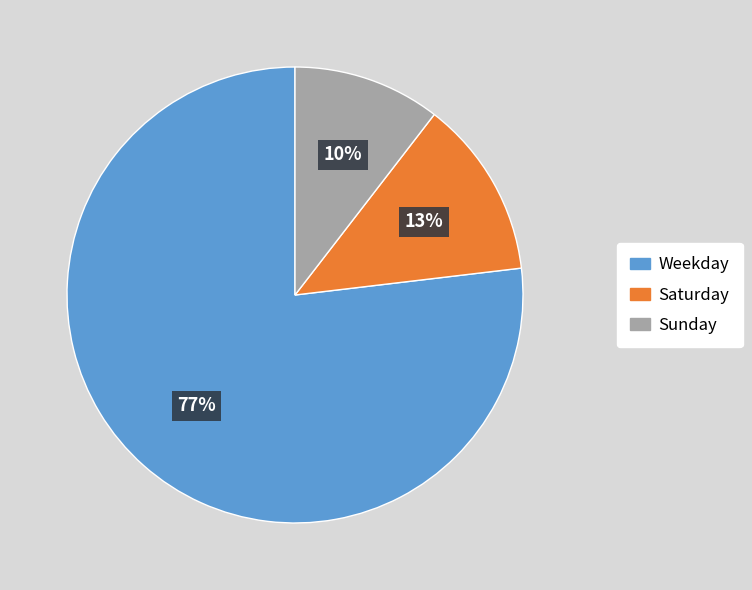

To the nearest percent, what is the average slice percentage?

33%